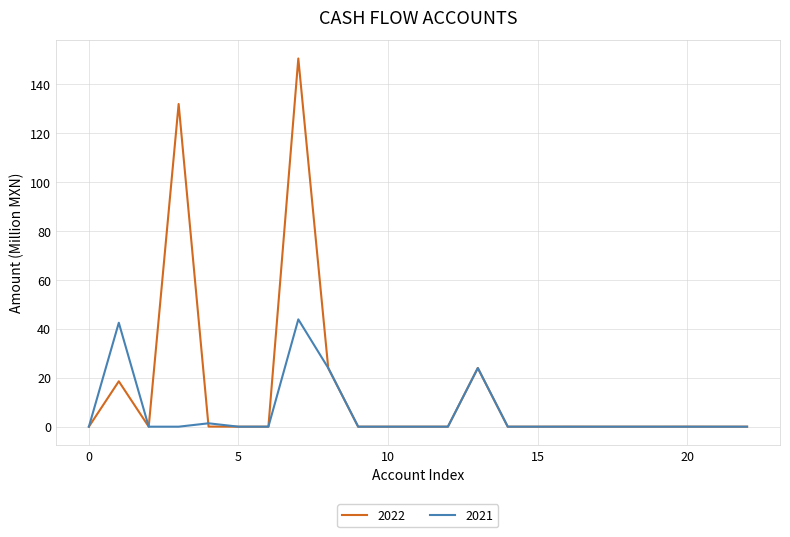

List the series in order of their peak value, lowest first.

2021, 2022